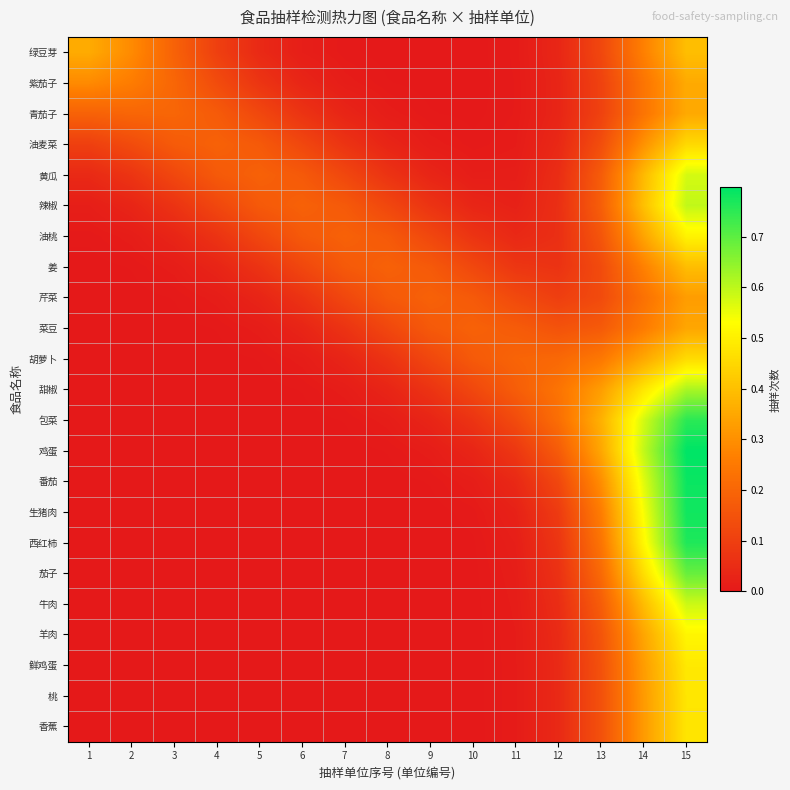

Which category has the lowest value across all series?

1